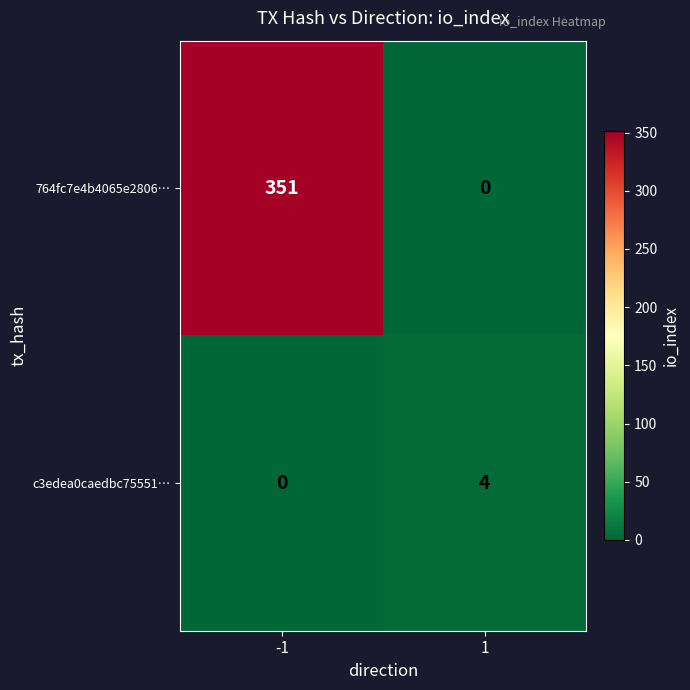

True or false: c3edea0caedbc75551… has a value of 4 at 1.

True